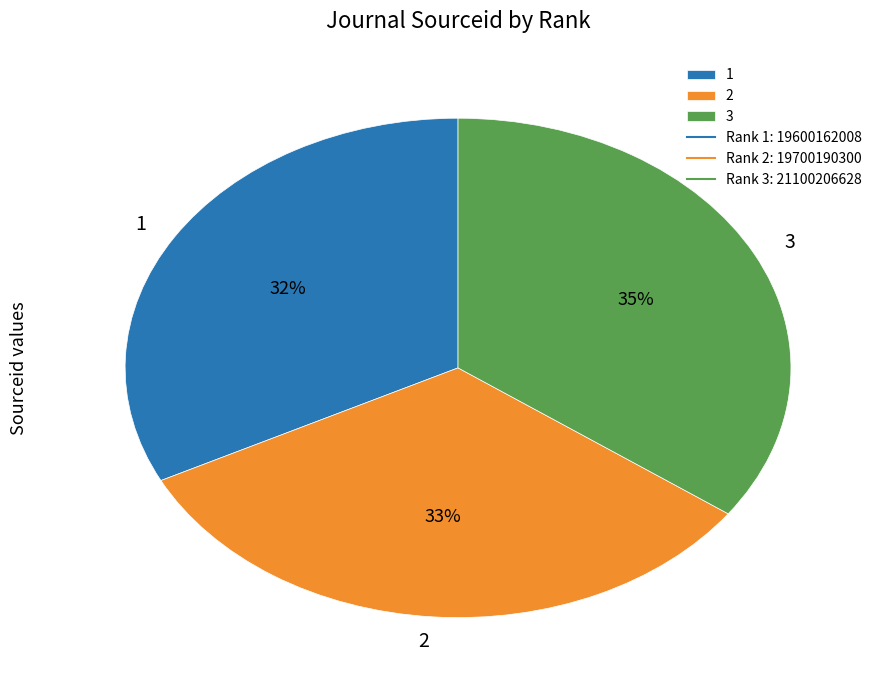

To the nearest percent, what is the average slice percentage?

33%